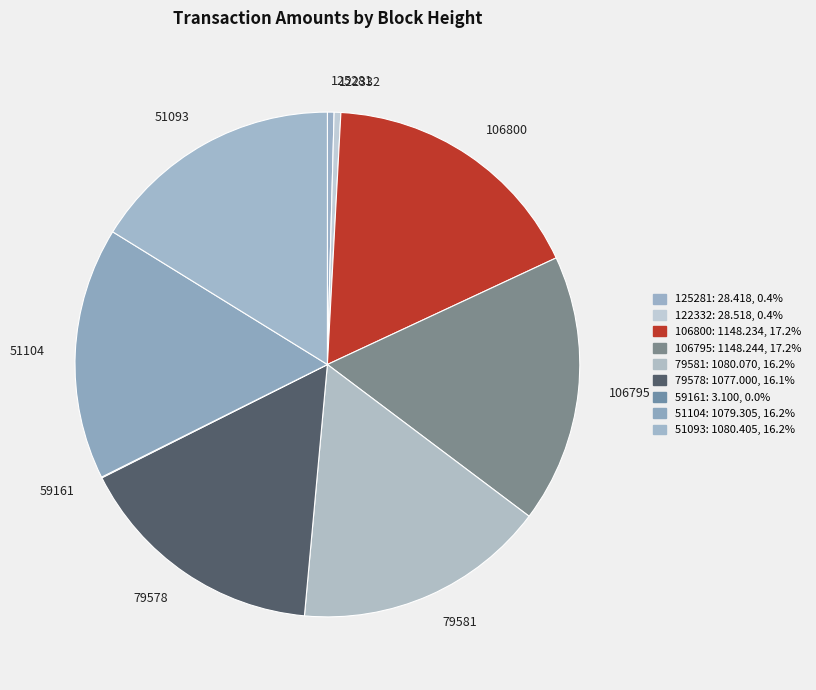

Does 125281 account for over 50% of the chart?

No